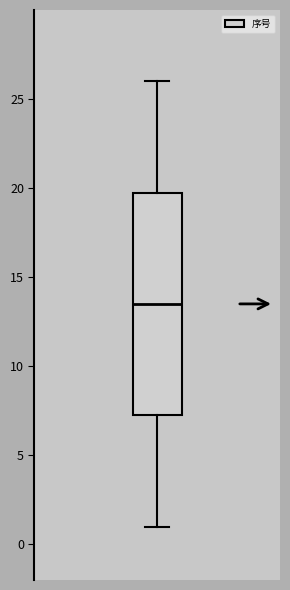

Read this box plot against the y-axis: the position of the median line, the range covered by the box, and the ends of both whiskers. The values are not printed on the chart, so give them approximately, as read against the axis.

median 13.5, box 7.5 to 20.0, whiskers 1.0 to 26.0